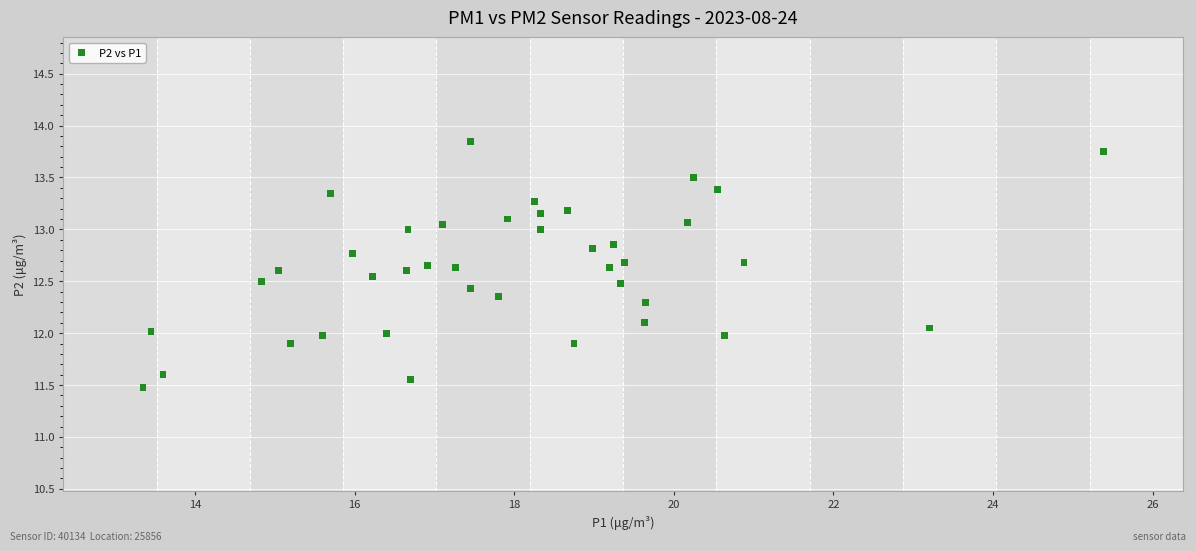

What is the range of Y values (max minus min)?

2.4